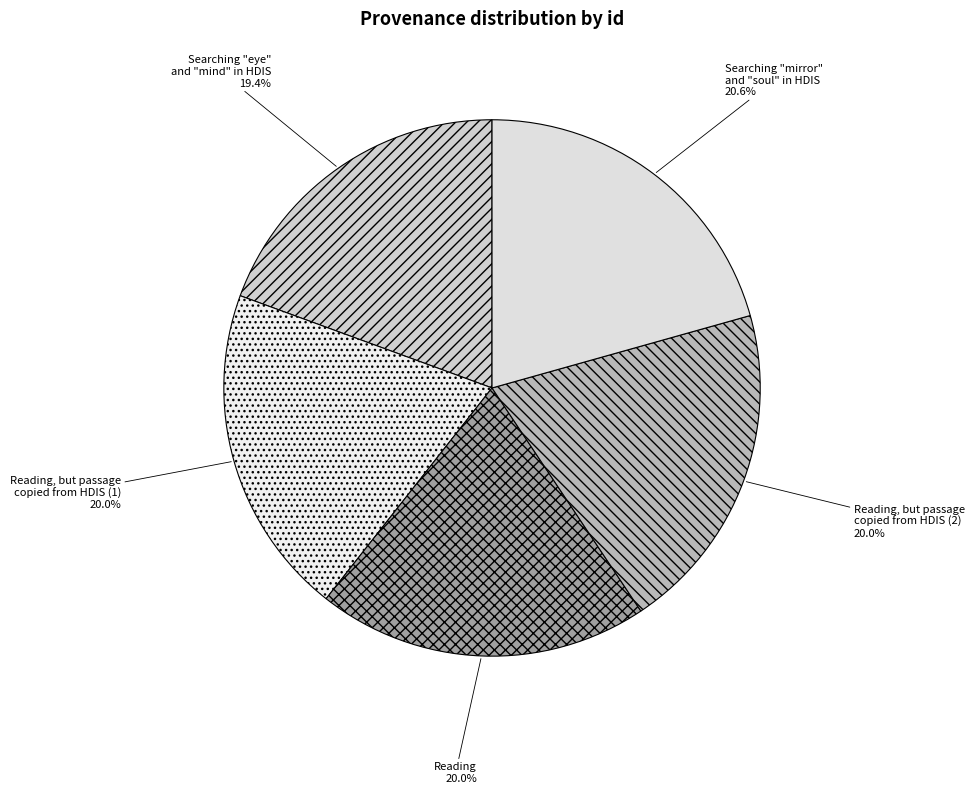

Does Searching "mirror" and "soul" in HDIS represent more than half of the total?

No